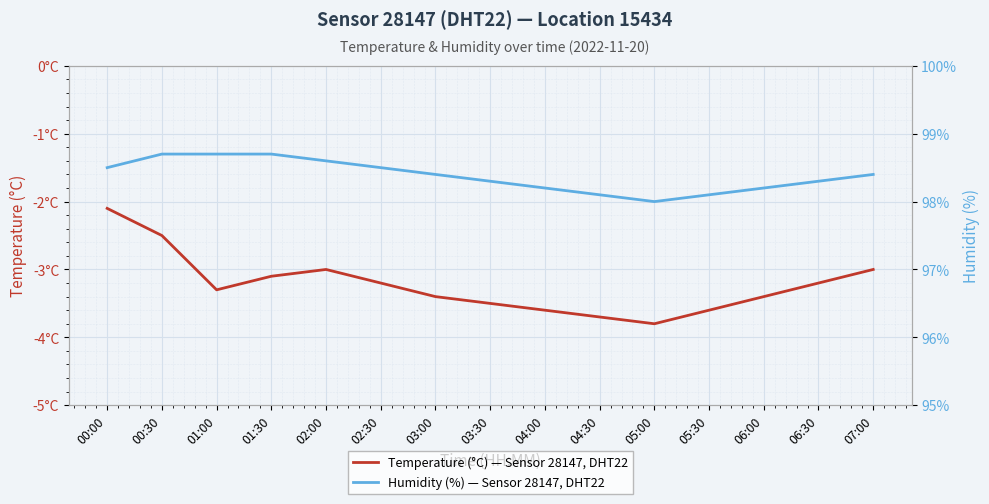

What is the maximum value shown in the chart?

98.7